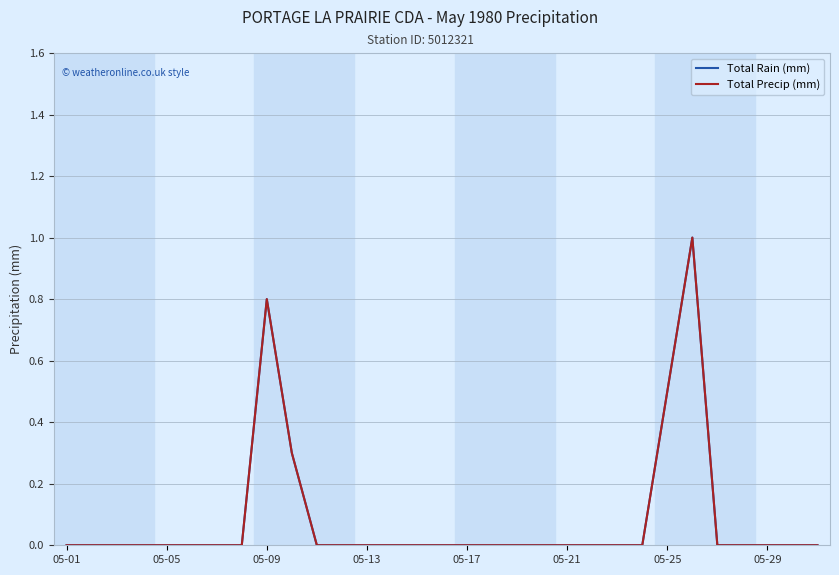

List the series in order of their peak value, lowest first.

Total Rain (mm), Total Precip (mm)